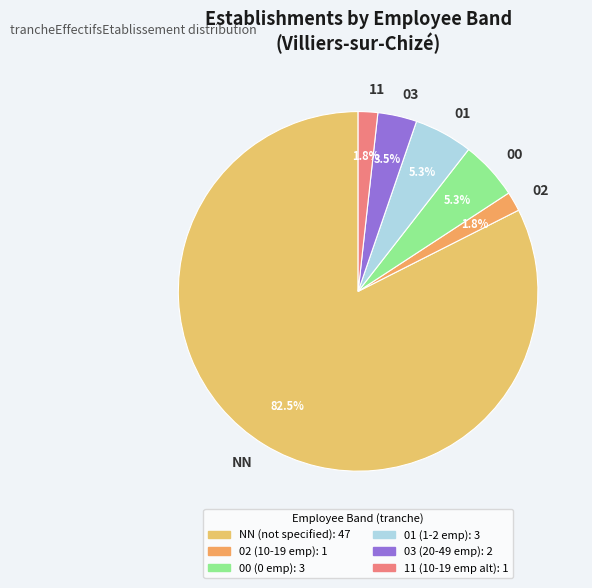

Which category has the biggest portion of the pie?

NN